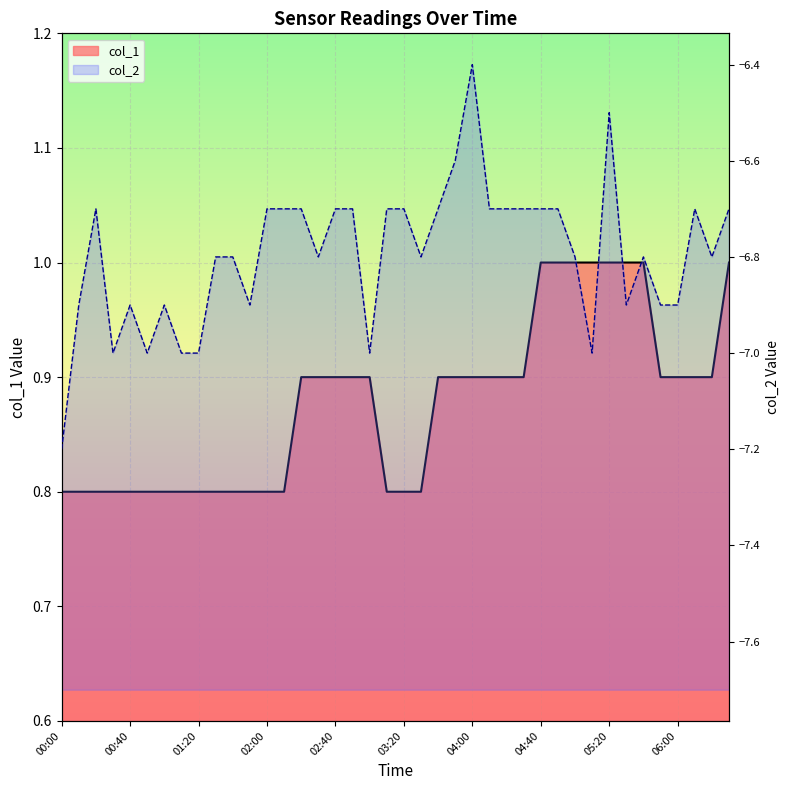

At which category is the sum across all series the highest?

04:00